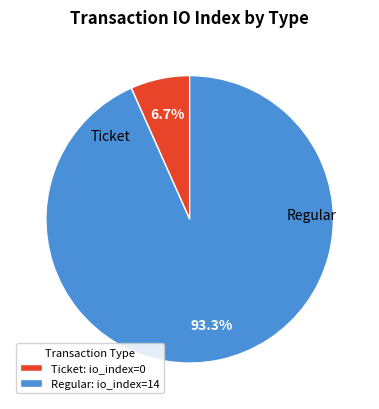

What percentage do Regular and Ticket together represent?

100.0%